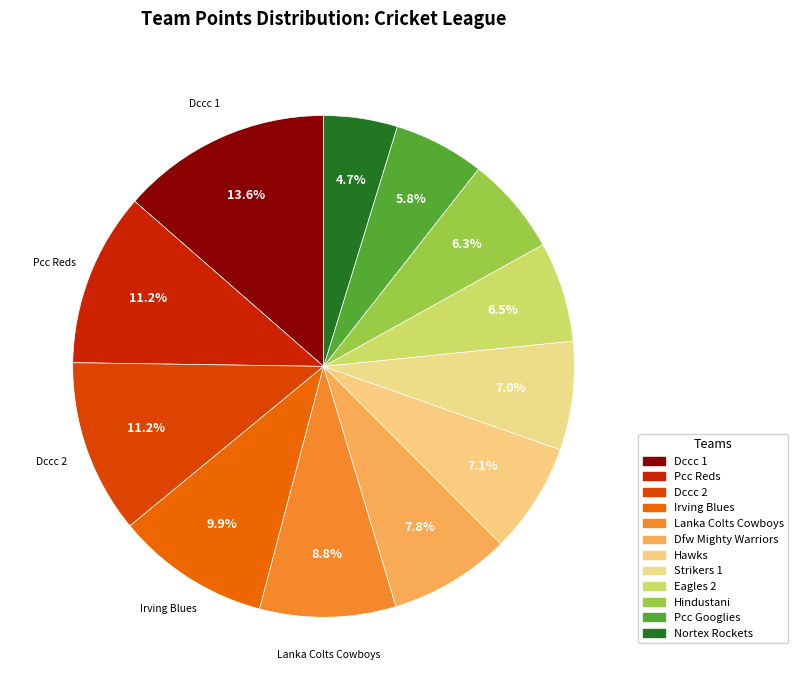

How many segments does this pie chart have?

12